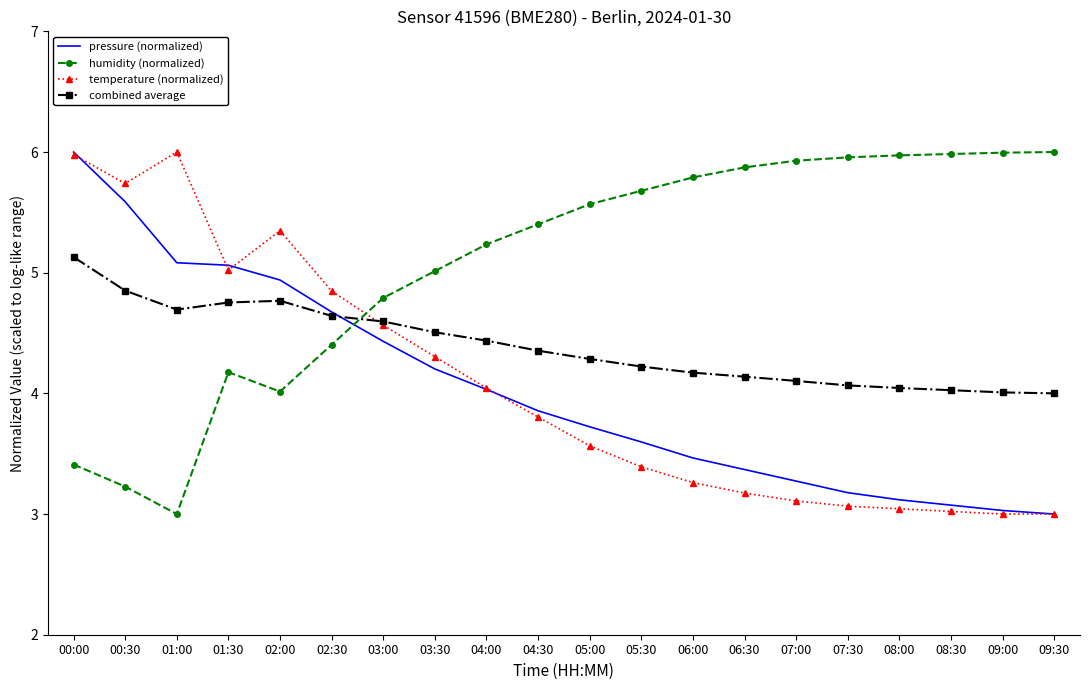

What is the maximum value for pressure (normalized)?

6.0